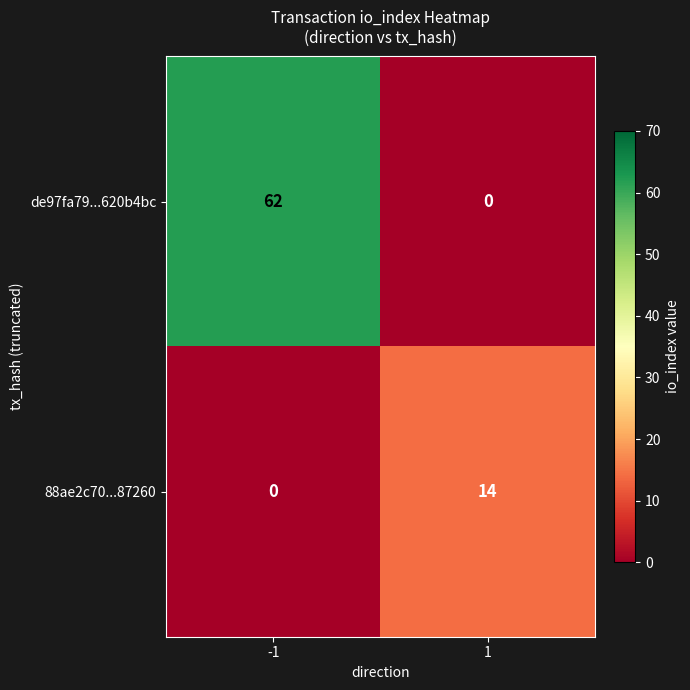

What is the total value across all series at -1?

62